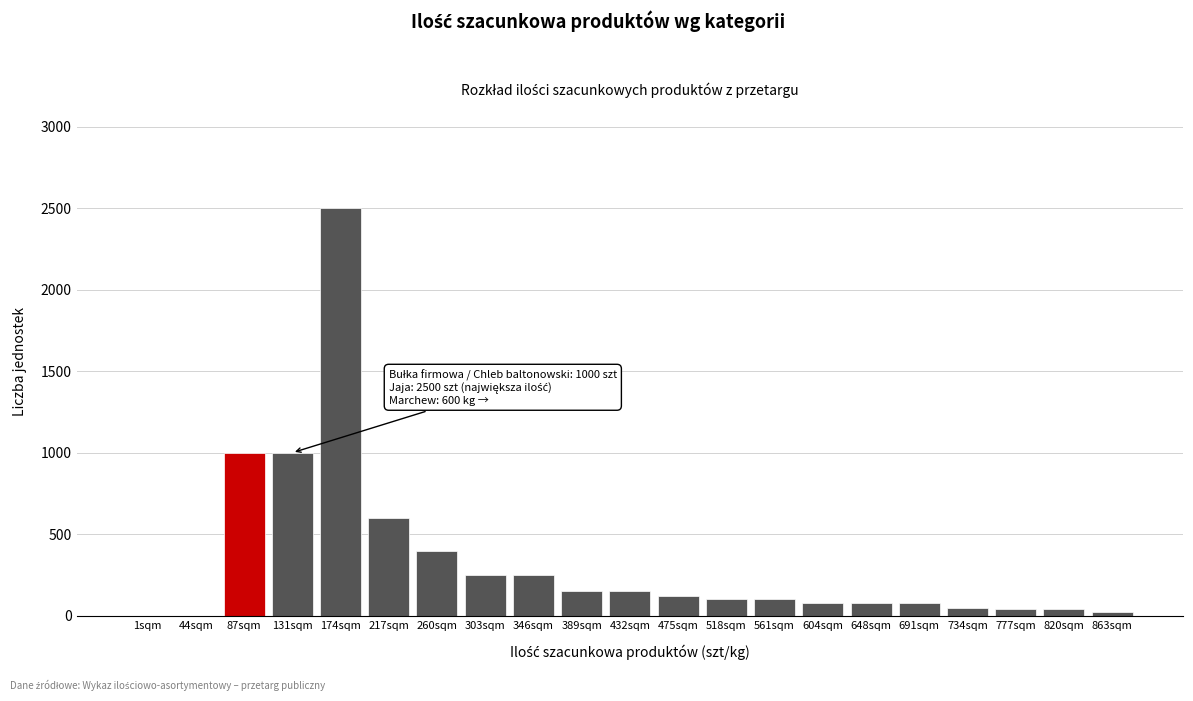

What is the sum of all values?

7010